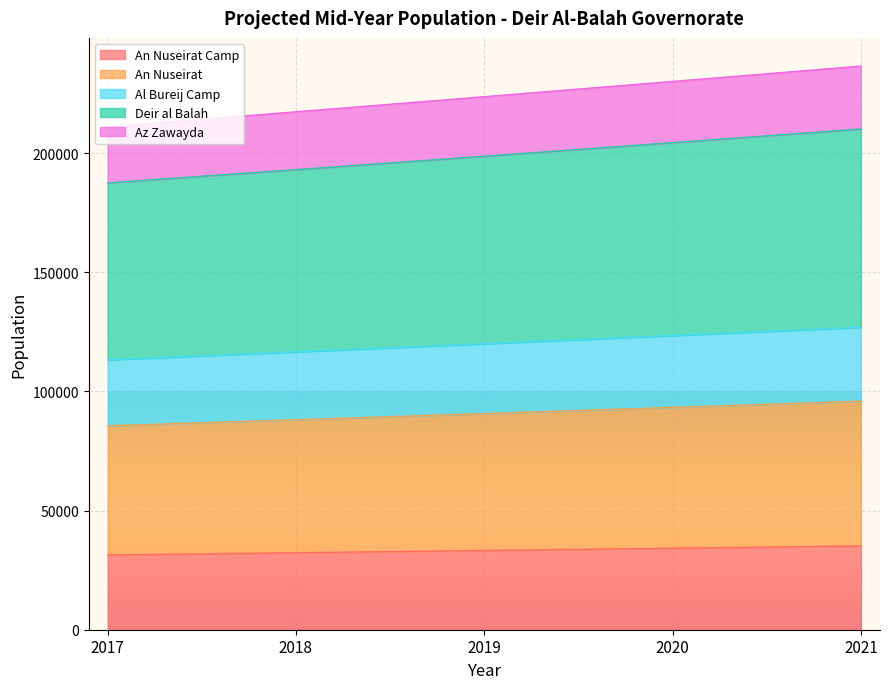

What is the total value across all series at 2021?

236508.0